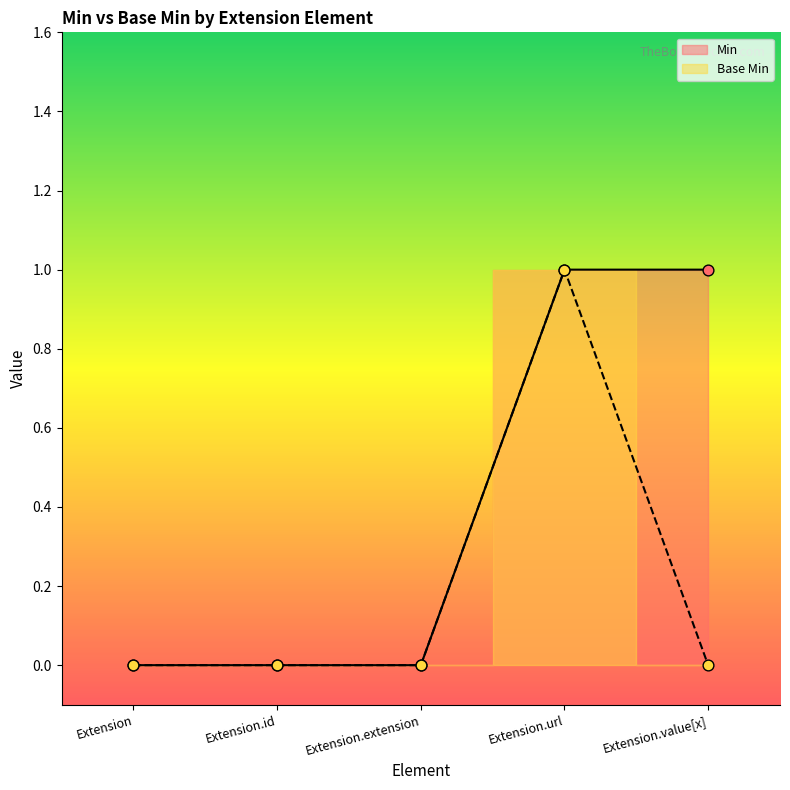

Which series reaches the maximum Y coordinate?

Min